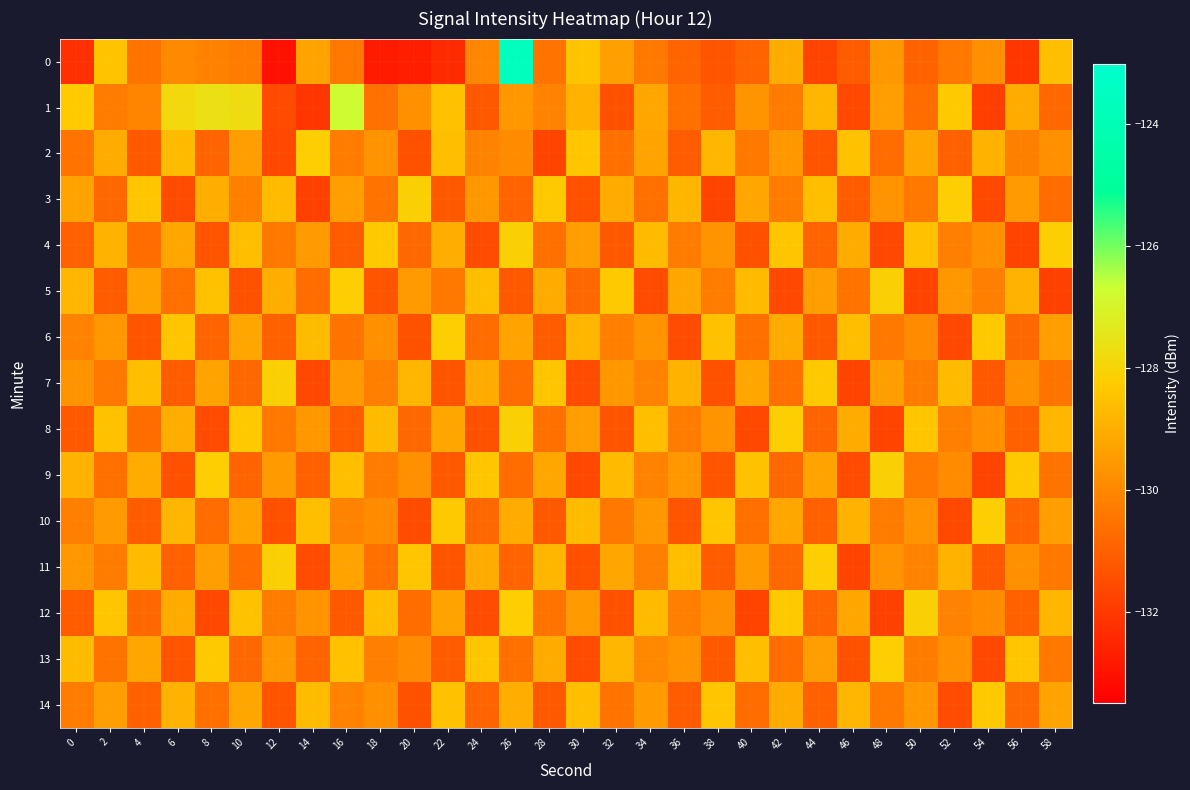

What is the smallest value displayed?

-133.0